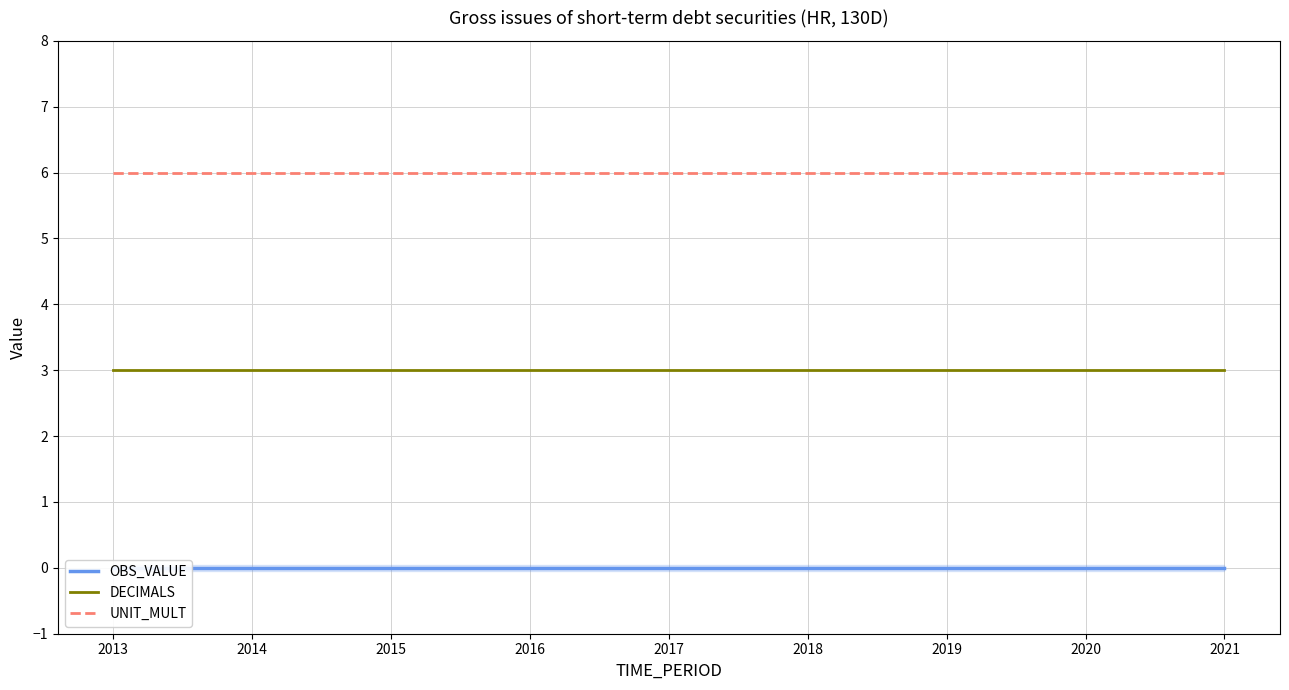

Does the chart have visible grid lines?

Yes